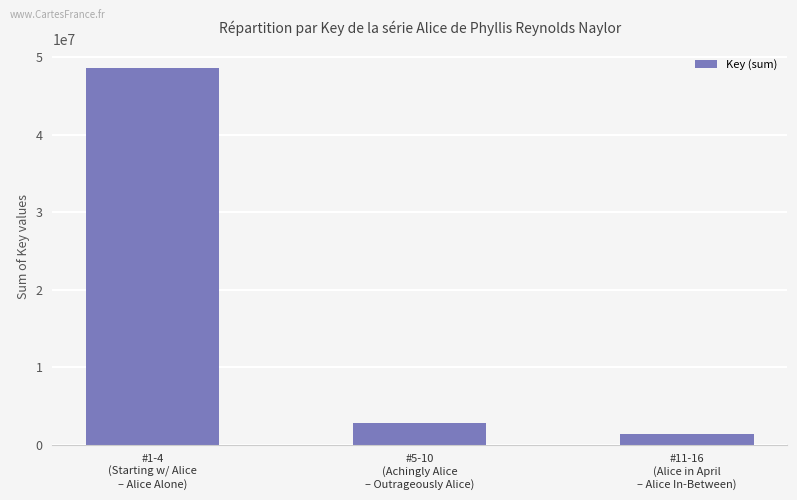

Reading left to right, transcribe all the data shown in this chart.

#1-4
(Starting w/ Alice
– Alice Alone)=48593596	#5-10
(Achingly Alice
– Outrageously Alice)=2788232	#11-16
(Alice in April
– Alice In-Between)=1340921